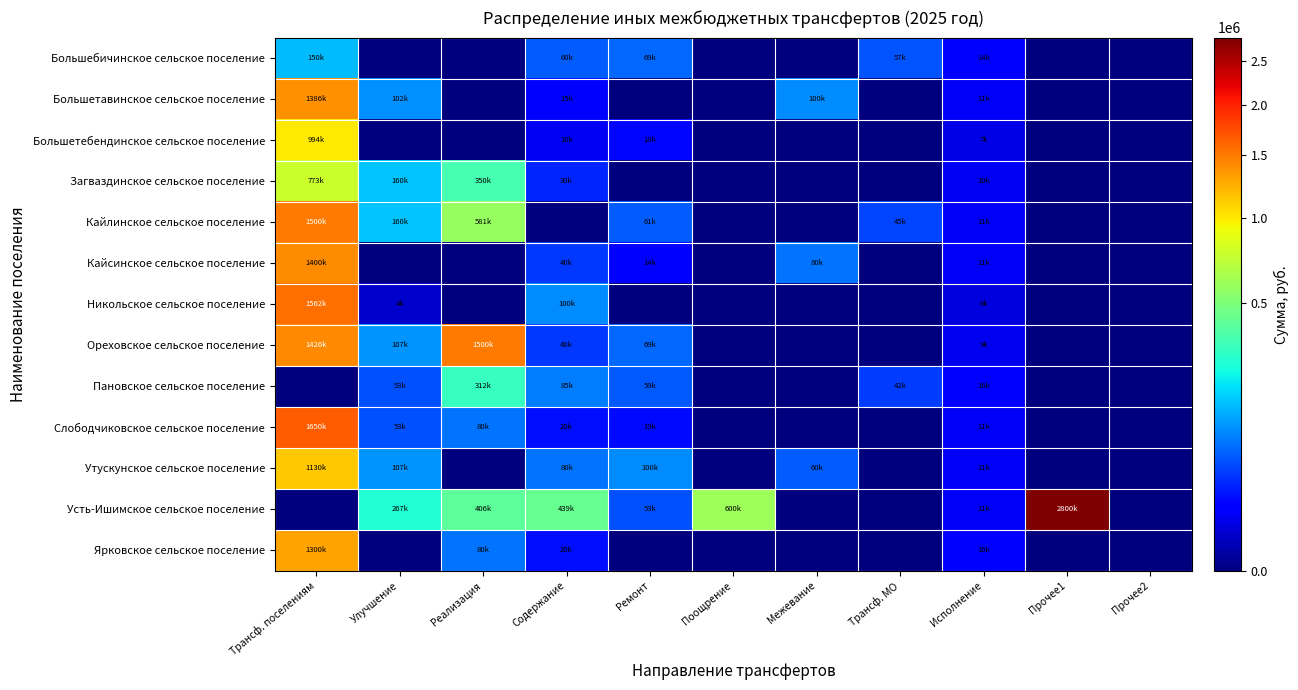

Reading right to left, transcribe all the data shown in this chart.

Большебичинское сельское поселение: Прочее2=0.0	Прочее1=0.0	Исполнение=13500.0	Трансф. МО=57000.0	Межевание=0.0	Поощрение=0.0	Ремонт=68649.5	Содержание=60000.0	Реализация=0.0	Улучшение=0.0	Трансф. поселениям=150000.0
Большетавинское сельское поселение: Прочее2=0.0	Прочее1=0.0	Исполнение=11000.0	Трансф. МО=0.0	Межевание=100000.0	Поощрение=0.0	Ремонт=0.0	Содержание=15000.0	Реализация=0.0	Улучшение=102438.5	Трансф. поселениям=1385859.0
Большетебендинское сельское поселение: Прочее2=0.0	Прочее1=0.0	Исполнение=7000.0	Трансф. МО=0.0	Межевание=0.0	Поощрение=0.0	Ремонт=17561.5	Содержание=10000.0	Реализация=0.0	Улучшение=0.0	Трансф. поселениям=993567.0
Загваздинское сельское поселение: Прочее2=0.0	Прочее1=0.0	Исполнение=10000.0	Трансф. МО=0.0	Межевание=0.0	Поощрение=0.0	Ремонт=0.0	Содержание=30000.0	Реализация=350000.0	Улучшение=160338.6	Трансф. поселениям=772859.0
Кайлинское сельское поселение: Прочее2=0.0	Прочее1=0.0	Исполнение=11000.0	Трансф. МО=45000.0	Межевание=0.0	Поощрение=0.0	Ремонт=60667.0	Содержание=0.0	Реализация=581129.8	Улучшение=160338.6	Трансф. поселениям=1500000.0
Кайсинское сельское поселение: Прочее2=0.0	Прочее1=0.0	Исполнение=11000.0	Трансф. МО=0.0	Межевание=80000.0	Поощрение=0.0	Ремонт=14368.5	Содержание=40000.0	Реализация=0.0	Улучшение=0.0	Трансф. поселениям=1400000.0
Никольское сельское поселение: Прочее2=0.0	Прочее1=0.0	Исполнение=5500.0	Трансф. МО=0.0	Межевание=0.0	Поощрение=0.0	Ремонт=0.0	Содержание=100000.0	Реализация=0.0	Улучшение=3660.4	Трансф. поселениям=1561614.0
Ореховское сельское поселение: Прочее2=0.0	Прочее1=0.0	Исполнение=9000.0	Трансф. МО=0.0	Межевание=0.0	Поощрение=0.0	Ремонт=68649.5	Содержание=40000.0	Реализация=1500000.0	Улучшение=106892.4	Трансф. поселениям=1426000.0
Пановское сельское поселение: Прочее2=0.0	Прочее1=0.0	Исполнение=15500.0	Трансф. МО=42000.0	Межевание=0.0	Поощрение=0.0	Ремонт=59070.5	Содержание=85000.0	Реализация=311813.0	Улучшение=53446.2	Трансф. поселениям=0.0
Слободчиковское сельское поселение: Прочее2=0.0	Прочее1=0.0	Исполнение=11000.0	Трансф. МО=0.0	Межевание=0.0	Поощрение=0.0	Ремонт=19158.0	Содержание=20000.0	Реализация=80000.0	Улучшение=53446.2	Трансф. поселениям=1650000.0
Утускунское сельское поселение: Прочее2=0.0	Прочее1=0.0	Исполнение=11000.0	Трансф. МО=0.0	Межевание=60000.0	Поощрение=0.0	Ремонт=99779.0	Содержание=80000.0	Реализация=0.0	Улучшение=106892.4	Трансф. поселениям=1130320.0
Усть-Ишимское сельское поселение: Прочее2=0.0	Прочее1=2800000.0	Исполнение=11000.0	Трансф. МО=0.0	Межевание=0.0	Поощрение=600000.0	Ремонт=52684.5	Содержание=438670.0	Реализация=406459.0	Улучшение=267231.0	Трансф. поселениям=0.0
Ярковское сельское поселение: Прочее2=0.0	Прочее1=0.0	Исполнение=15500.0	Трансф. МО=0.0	Межевание=0.0	Поощрение=0.0	Ремонт=0.0	Содержание=20000.0	Реализация=80000.0	Улучшение=0.0	Трансф. поселениям=1300000.0